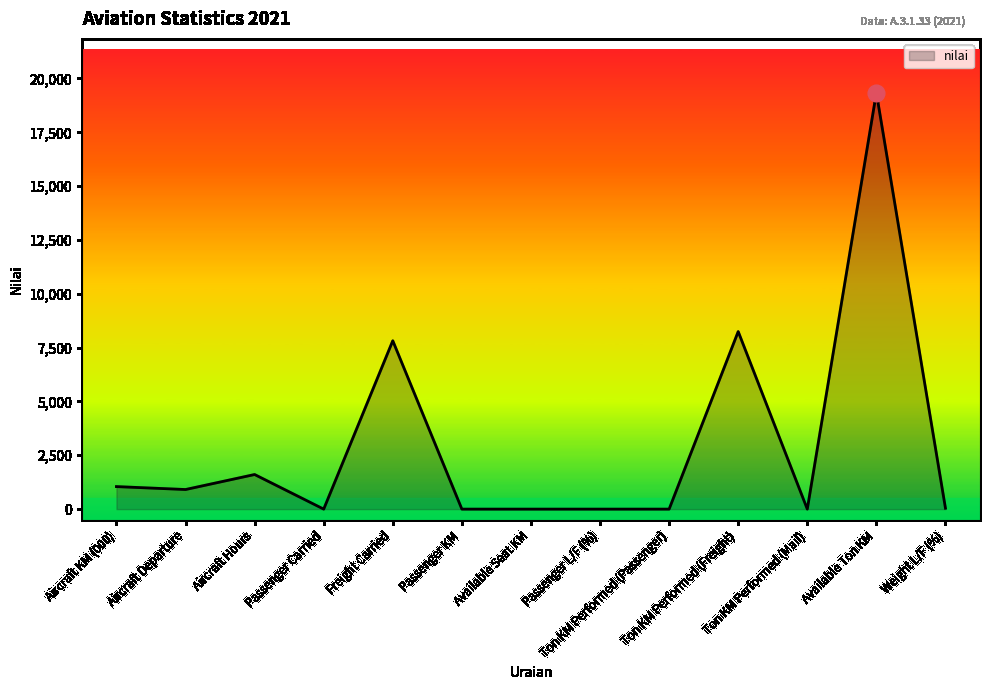

How many values are below 43?

6